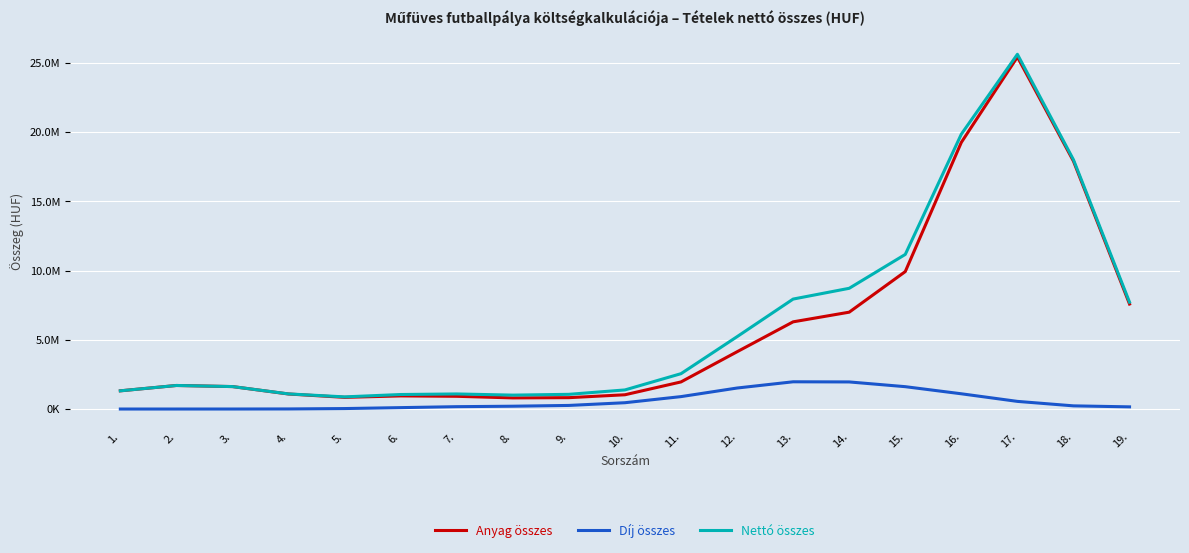

What is the approximate value of Díj összes at 4.?

5816.0